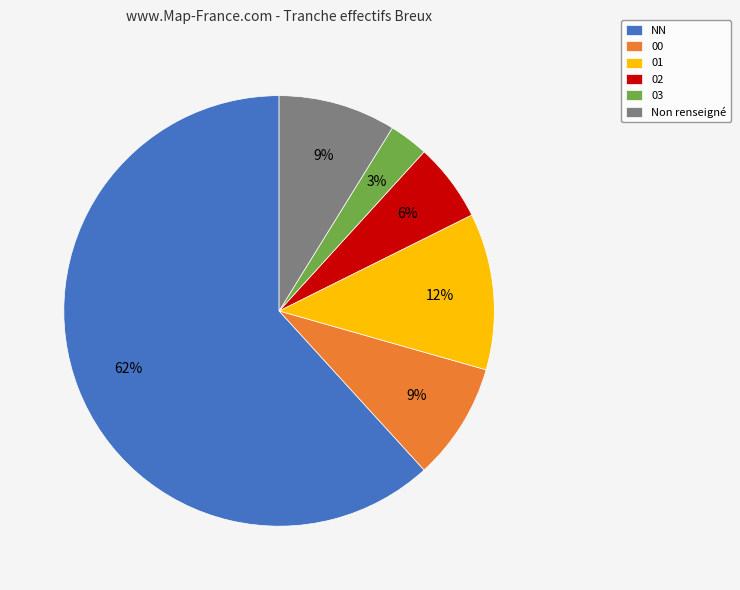

To the nearest percent, what is the combined percentage of 03 and 00?

12%